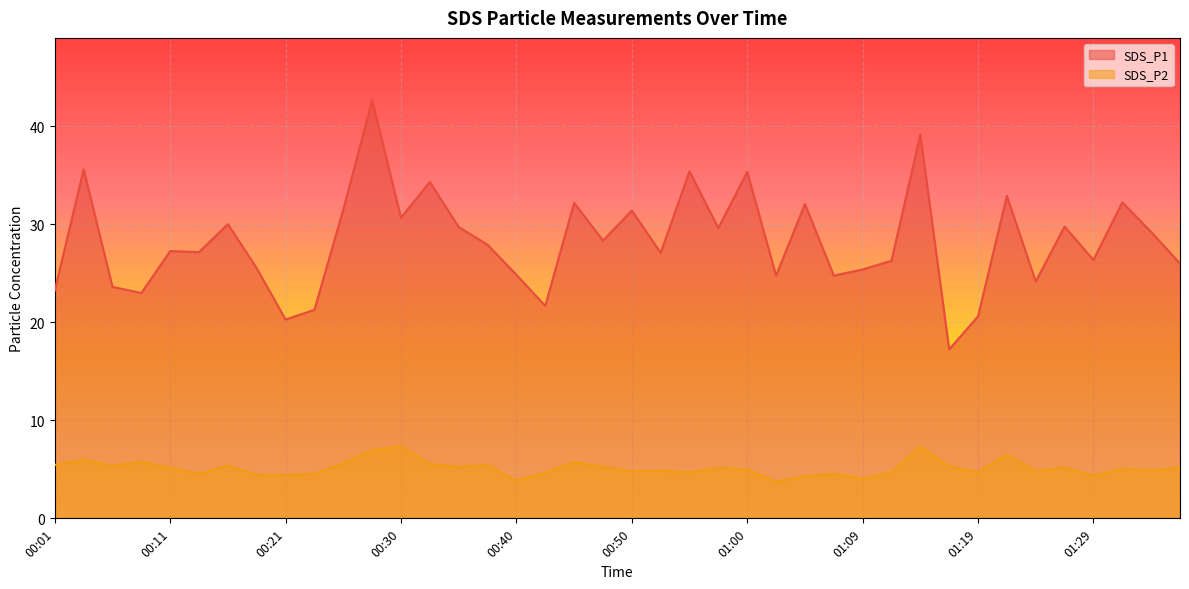

Read the SDS_P2 value at 00:09.

5.8